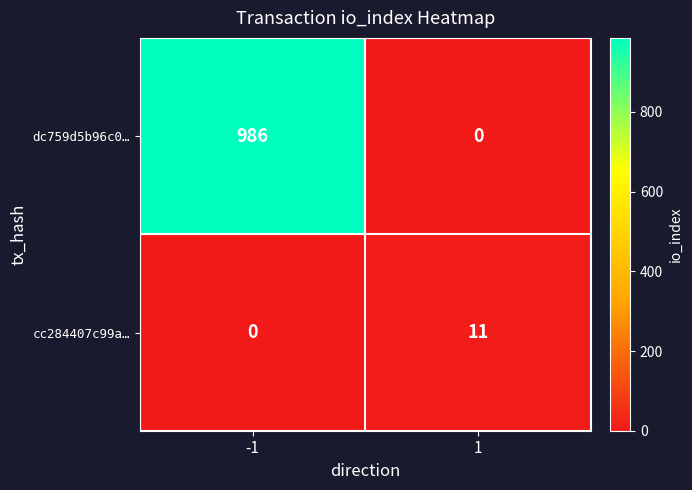

The value of cc284407c99a… at 1 is 11. True or false?

True